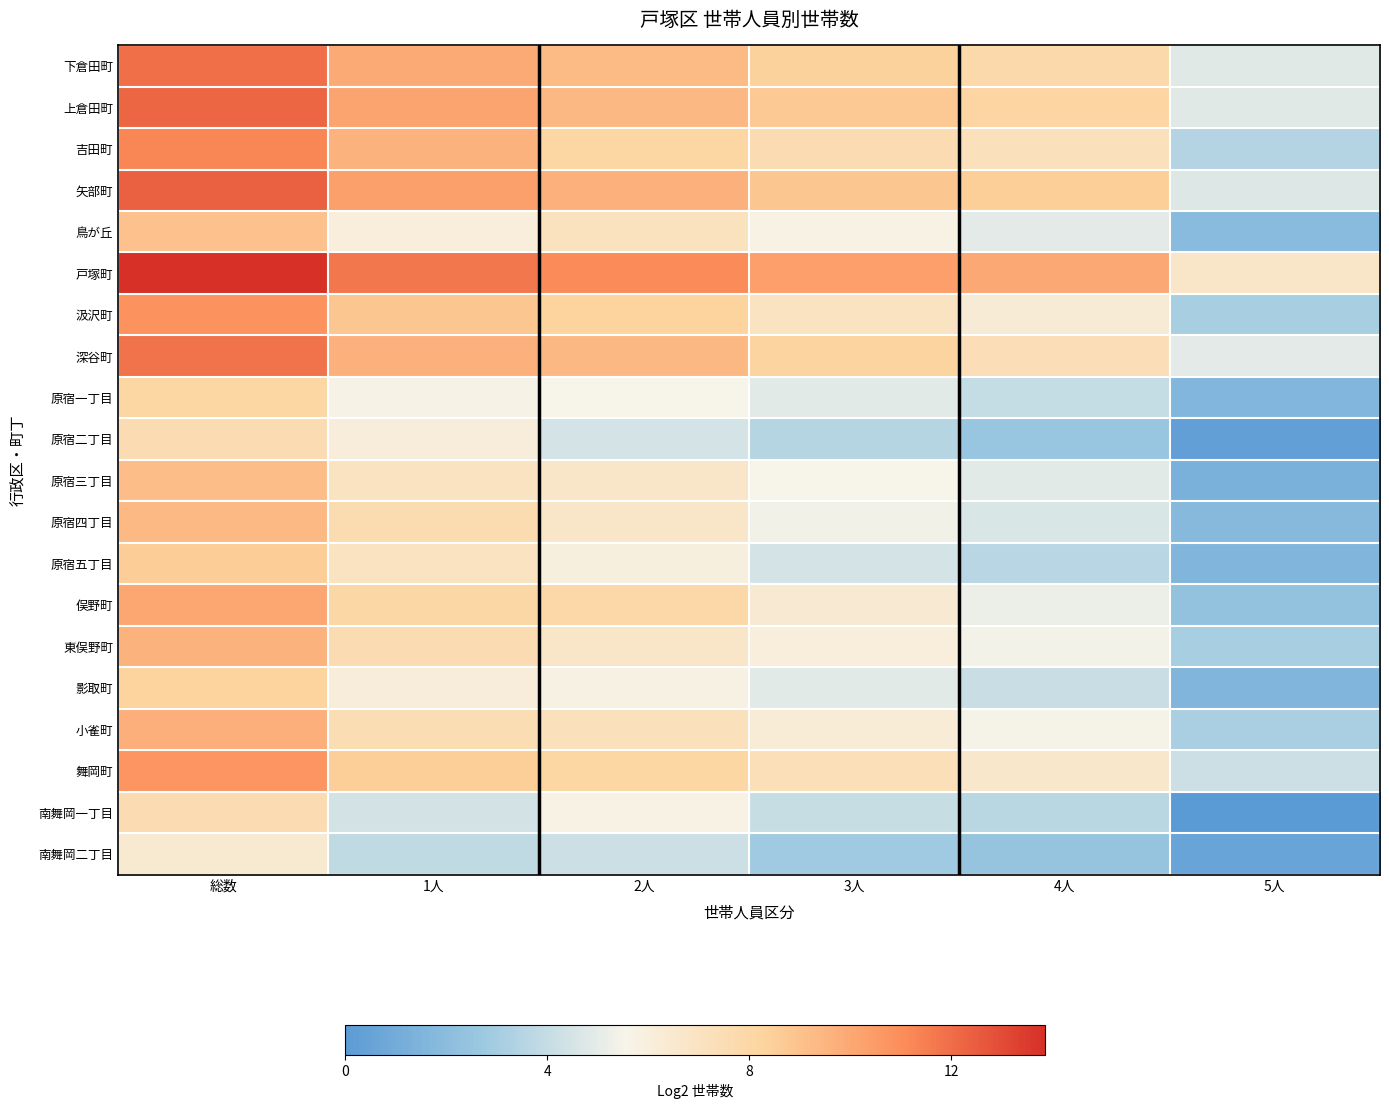

What is the maximum value shown in the chart?

13.9